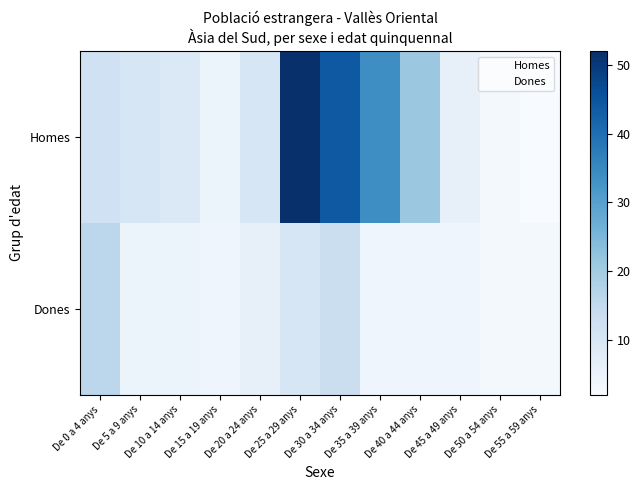

What is the maximum value shown in the chart?

52